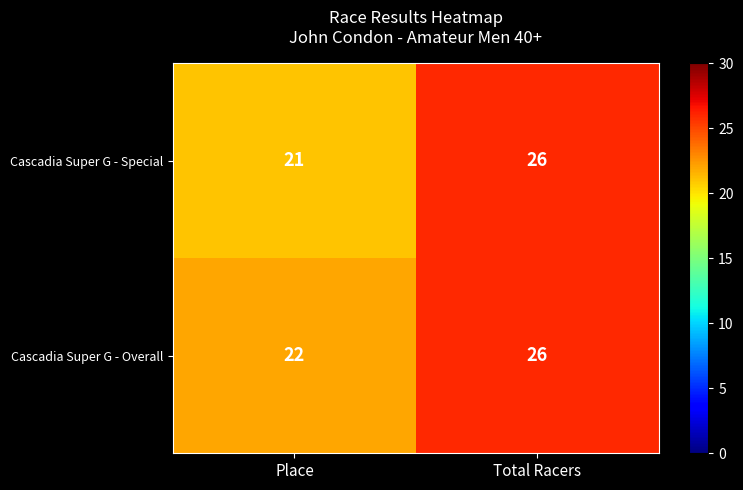

Reading left to right, extract all data points from this chart.

Cascadia Super G - Special: Place=21	Total Racers=26
Cascadia Super G - Overall: Place=22	Total Racers=26